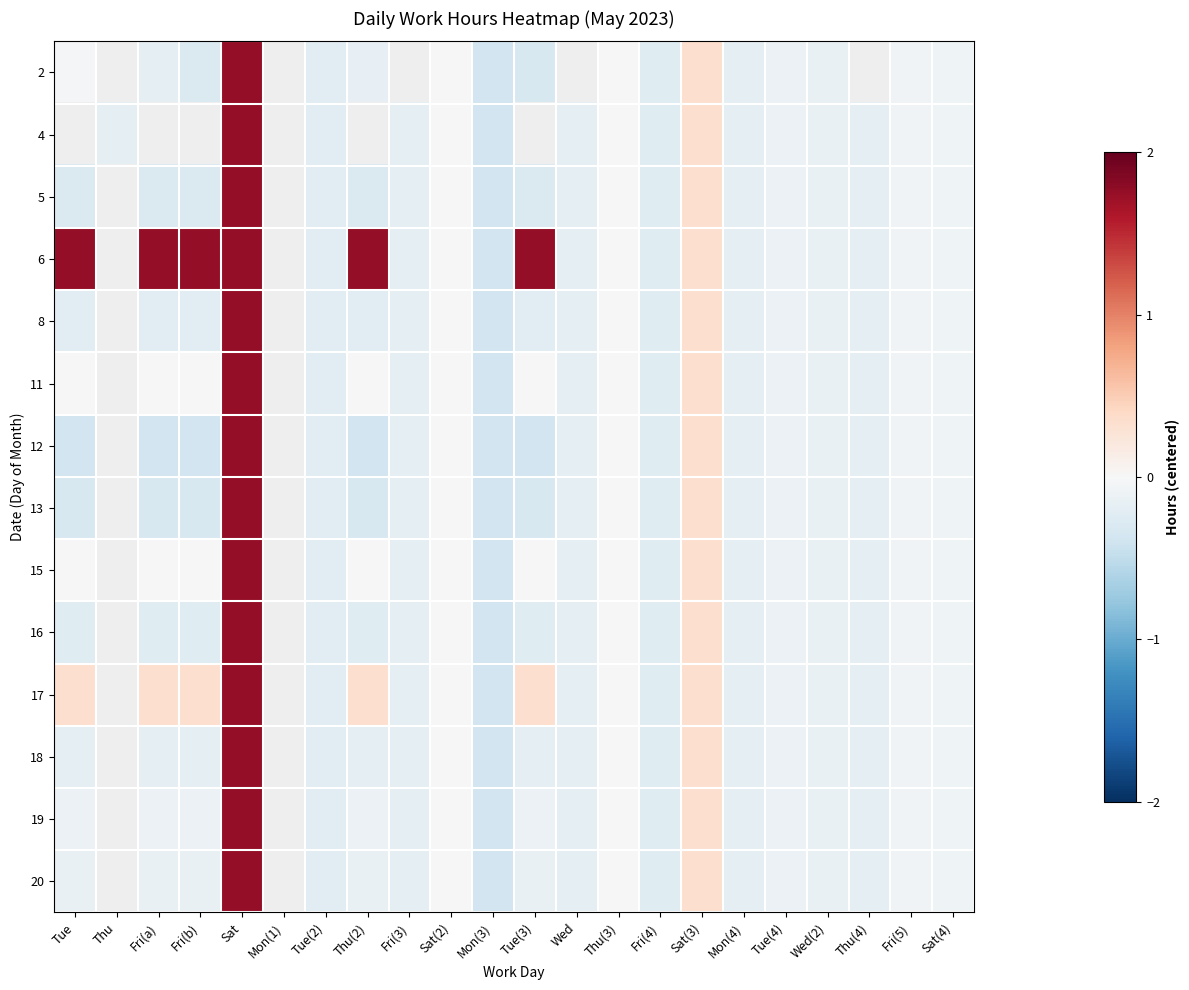

How many values in 12 are below zero?

17